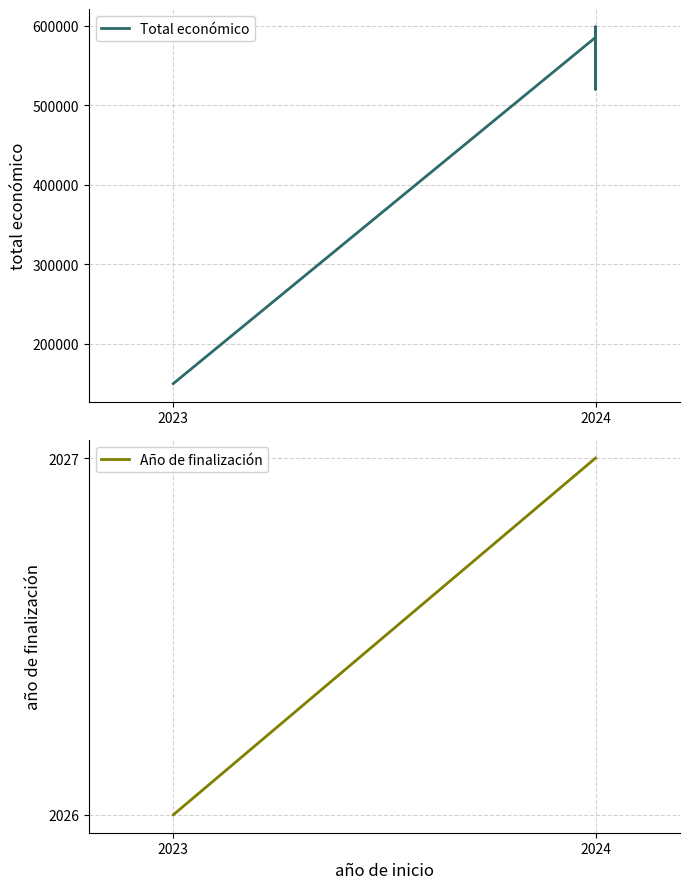

True or false: Total económico and Año de finalización intersect in this chart.

False